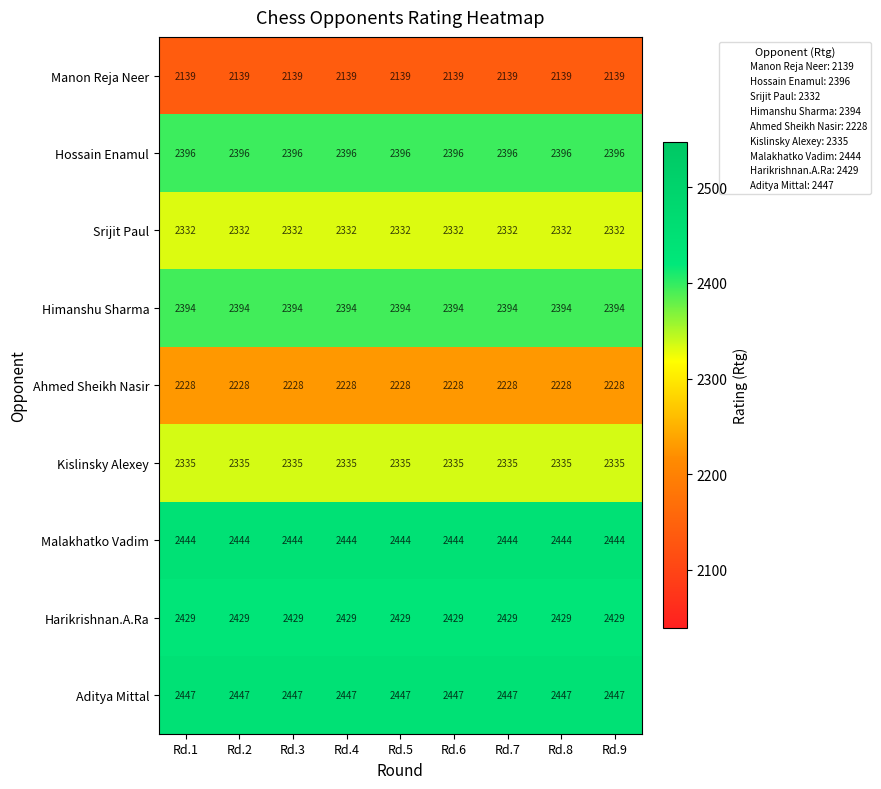

Is it true that Hossain Enamul equals 2396 at Rd.8?

True